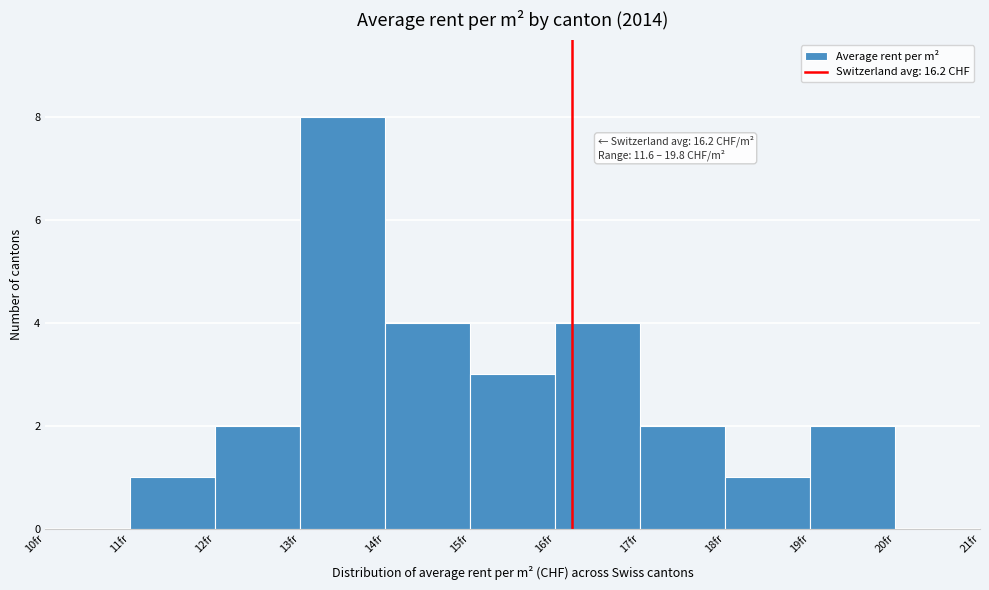

Which range on the x-axis has the tallest bar?

13 to 14